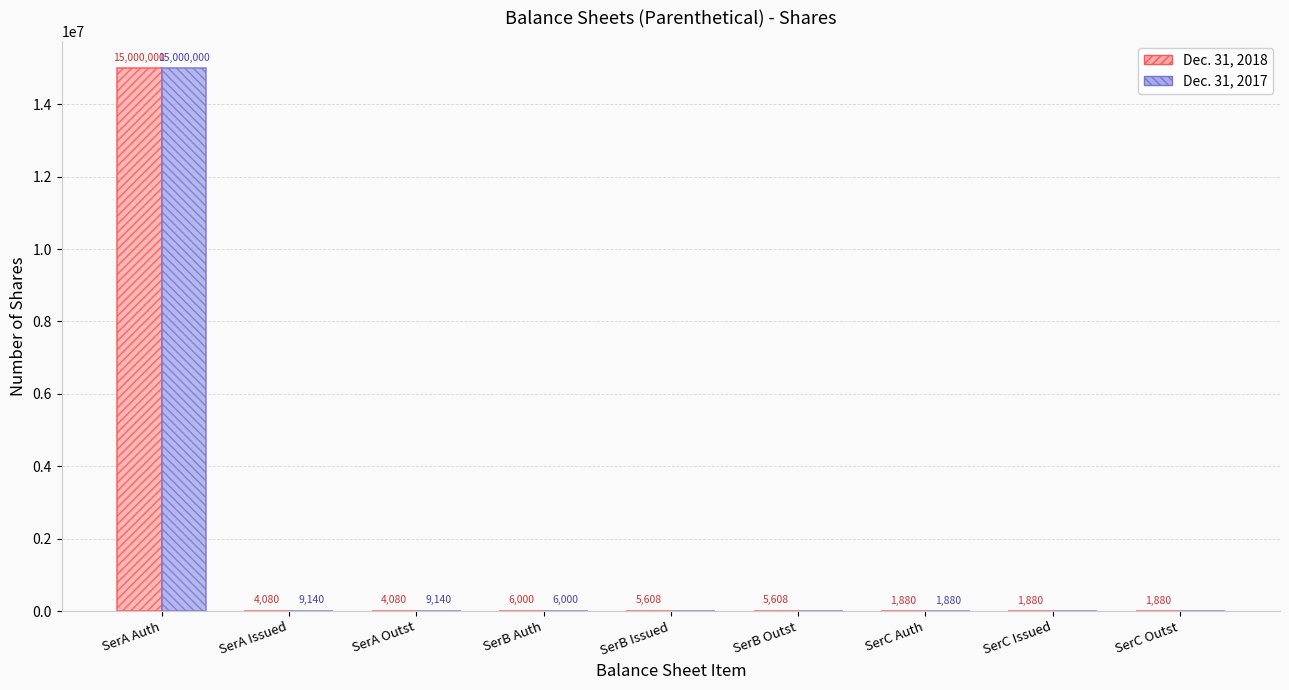

Are the bars grouped side by side (vs. stacked)?

Yes